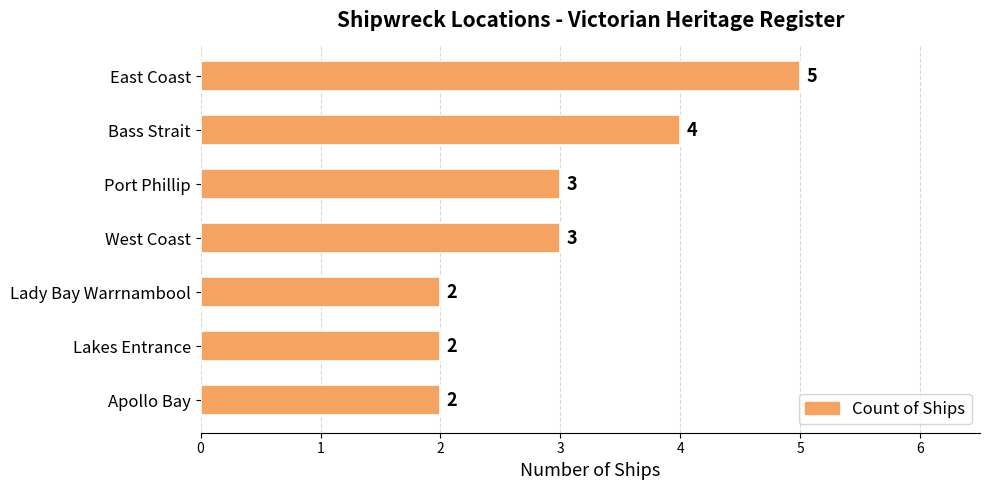

Read the value at Port Phillip.

3